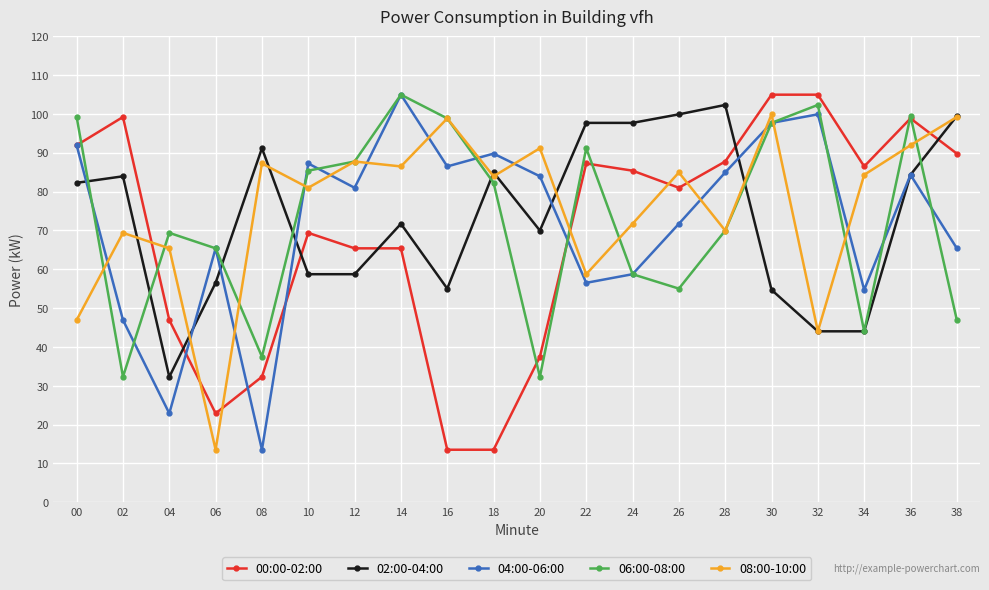

What is the difference between the highest and lowest values at 00?

52.3